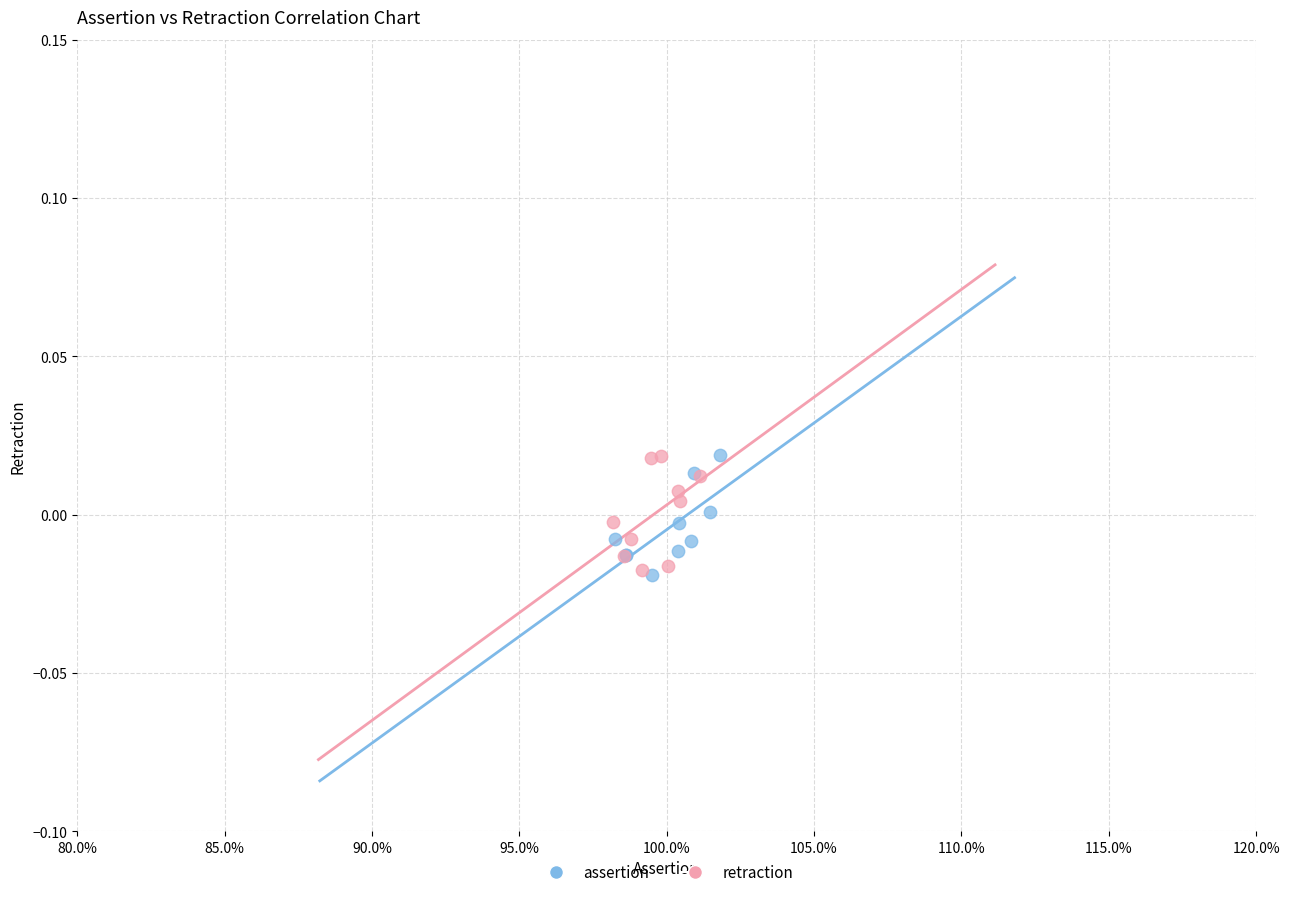

What are all the series names shown in the legend?

assertion, retraction